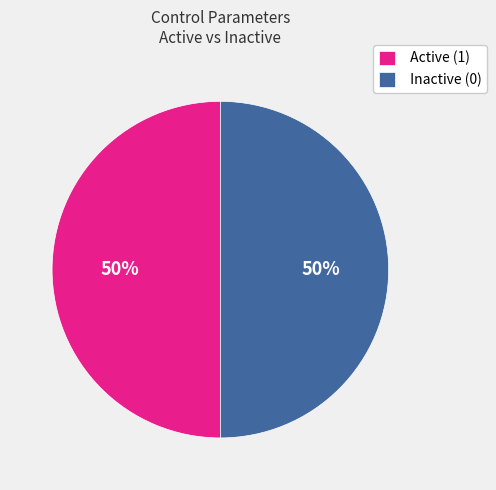

Is the sum of Inactive (0) and Active (1) greater than half?

Yes